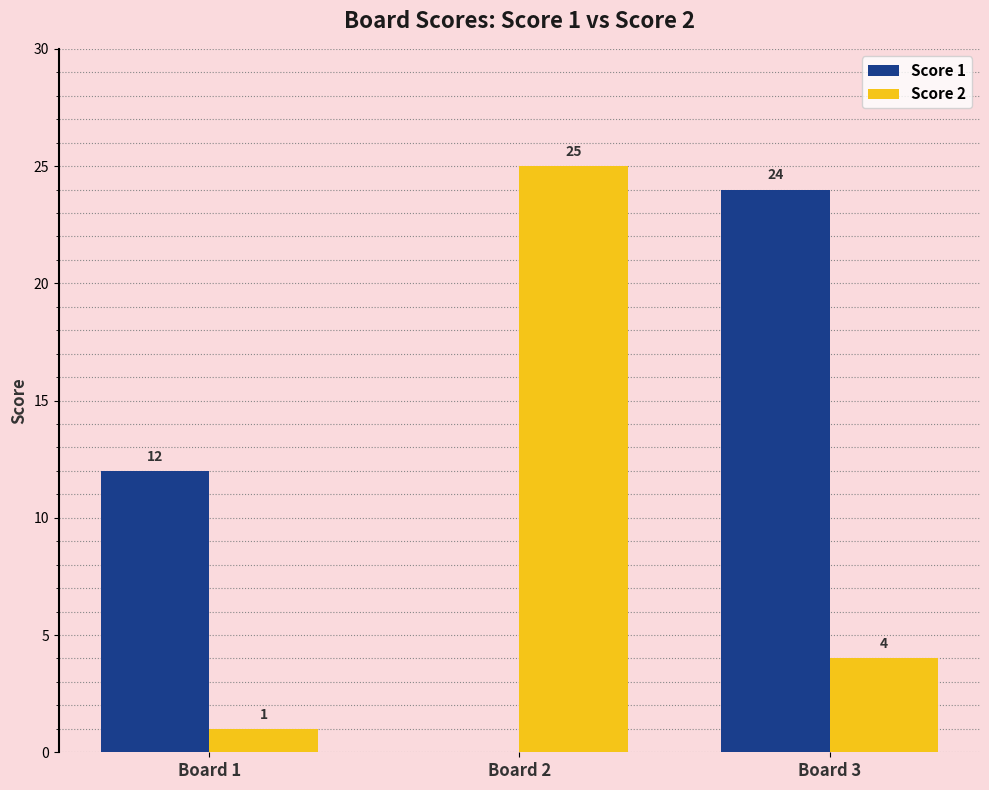

What is the sum of the Score 1 values at Board 3 and Board 1?

36